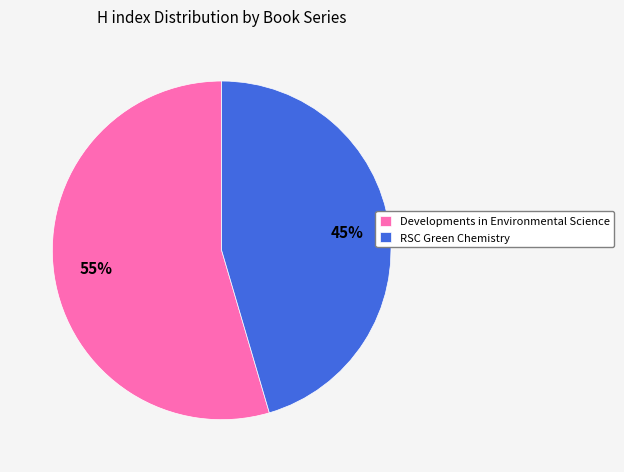

Count the number of slices in the pie.

2